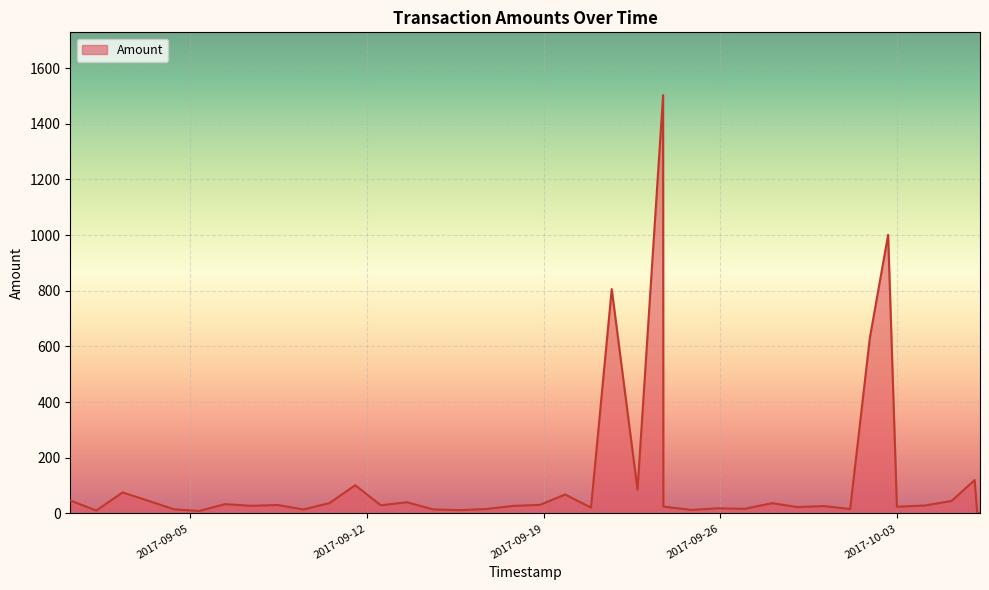

What is the maximum value shown in the chart?

1503.0